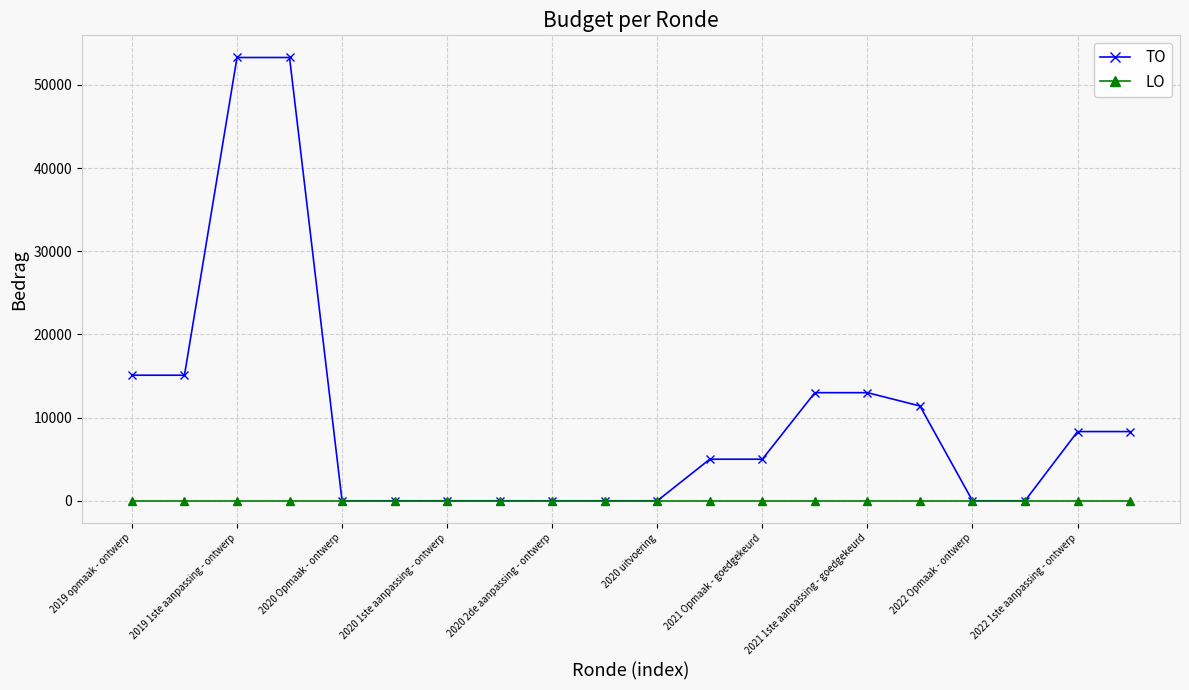

Which series has the largest total across all categories?

TO